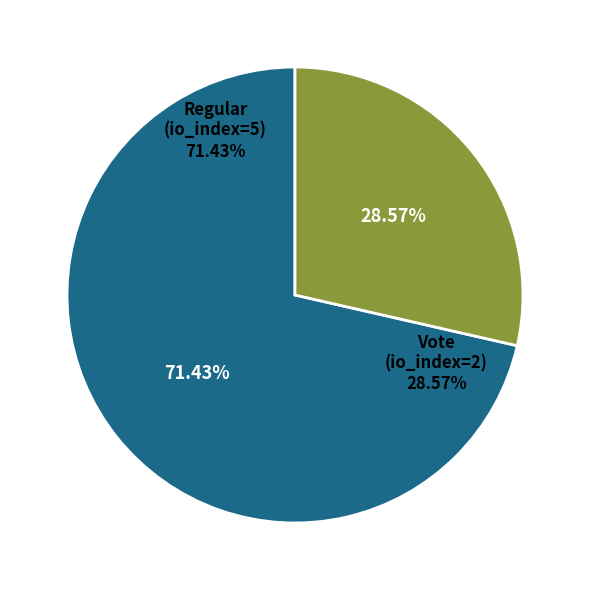

To the nearest percent, what percentage of the pie is Vote (io_index=2)?

29%